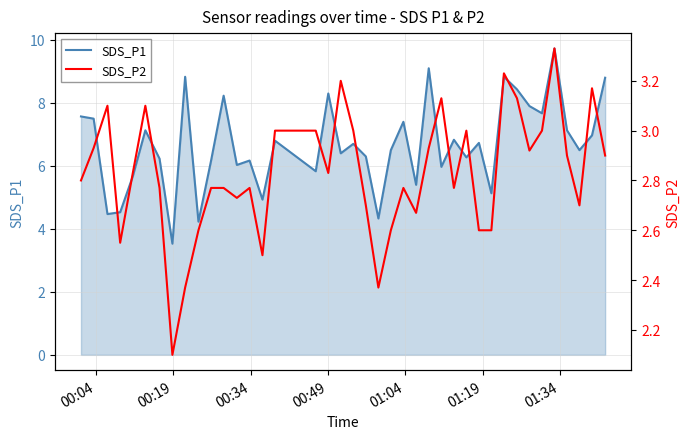

What is the lowest value of the SDS_P1 series?

3.5